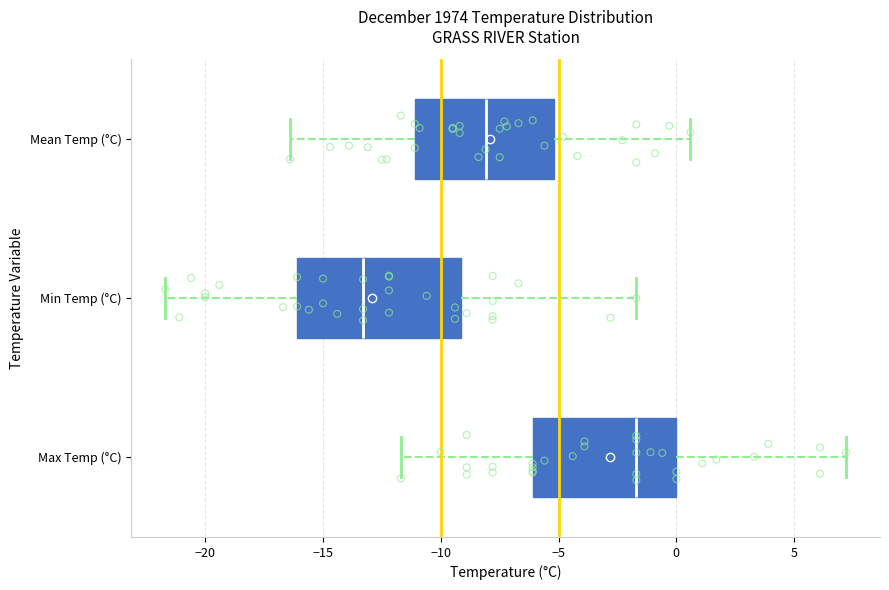

Where does the right whisker of the box for Max Temp (°C) end on the x-axis? The values are not printed on the chart, so give them approximately, as read against the axis.

7.0